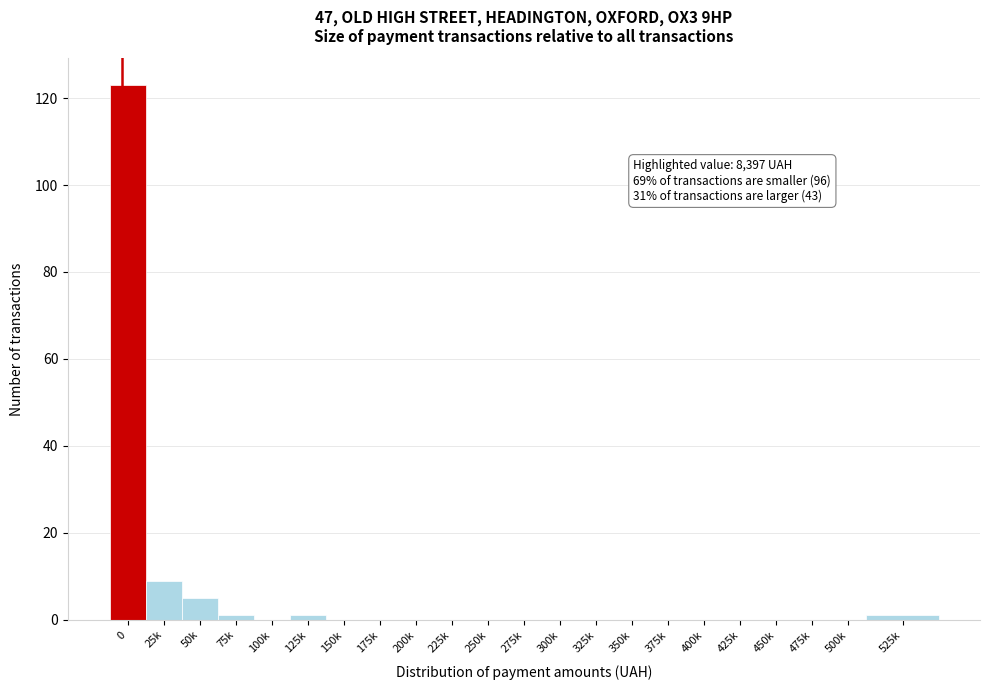

Reading left to right, transcribe all the data shown in this chart.

0=123	25k=9	50k=5	75k=1	100k=0	125k=1	150k=0	175k=0	200k=0	225k=0	250k=0	275k=0	300k=0	325k=0	350k=0	375k=0	400k=0	425k=0	450k=0	475k=0	500k=0	525k=1